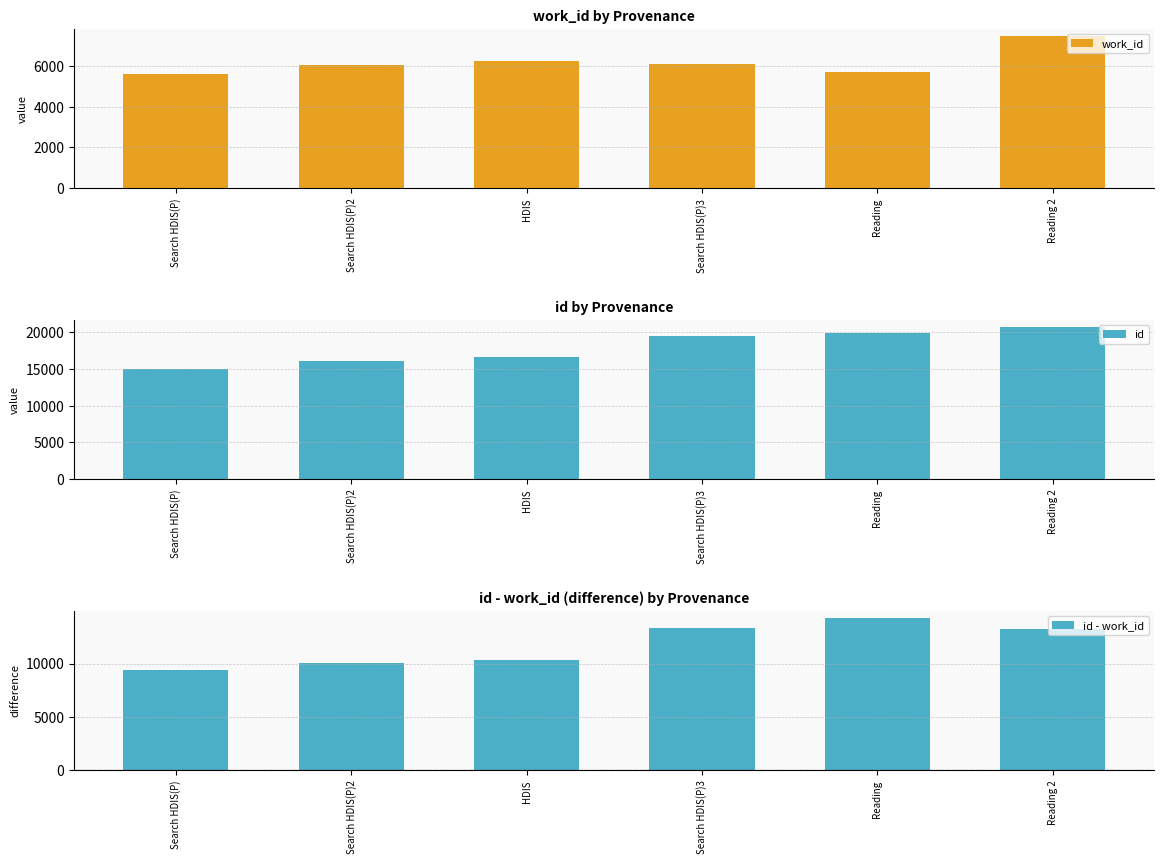

Is it true that id equals 11888 at Searching in HDIS (Poetry) 2?

False